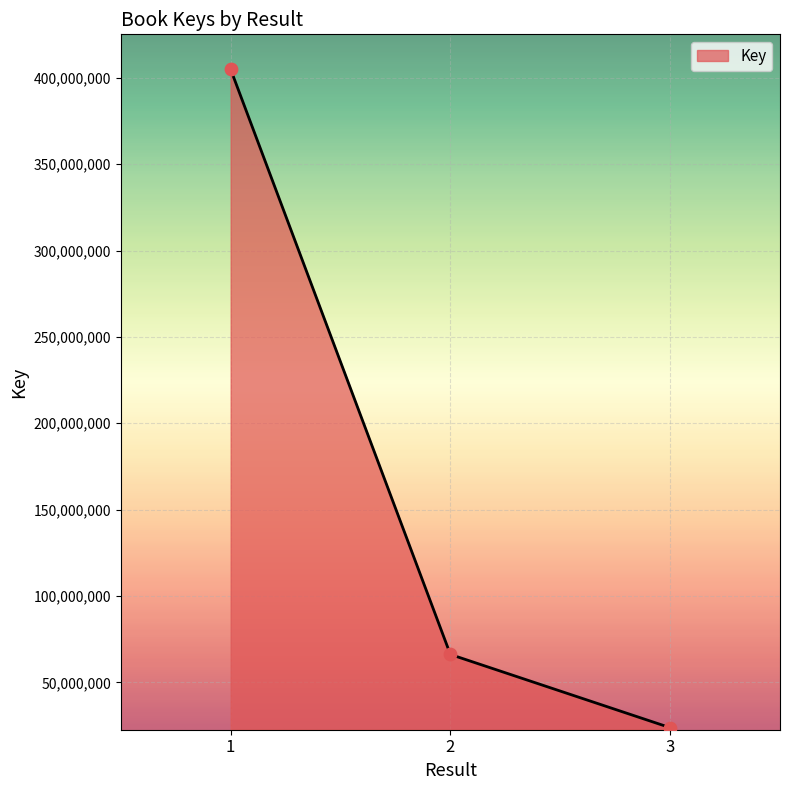

What is the ratio of the value at 3 to the value at 1?

0.1